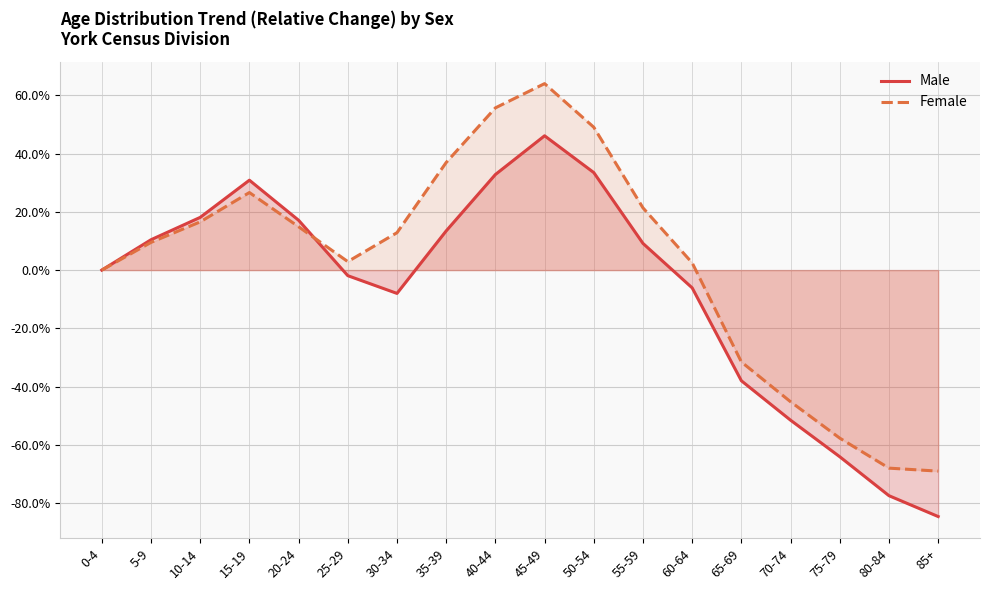

Reading left to right, transcribe all the data shown in this chart.

Male: 0.0	10.4	18.1	30.9	17.1	-1.9	-8.0	13.4	32.8	46.1	33.5	9.2	-6.1	-38.0	-51.5	-64.1	-77.4	-84.6
Female: 0.0	9.5	16.6	26.6	14.9	2.9	12.8	36.9	55.7	64.0	49.0	21.4	2.5	-31.5	-45.2	-57.7	-68.0	-69.0